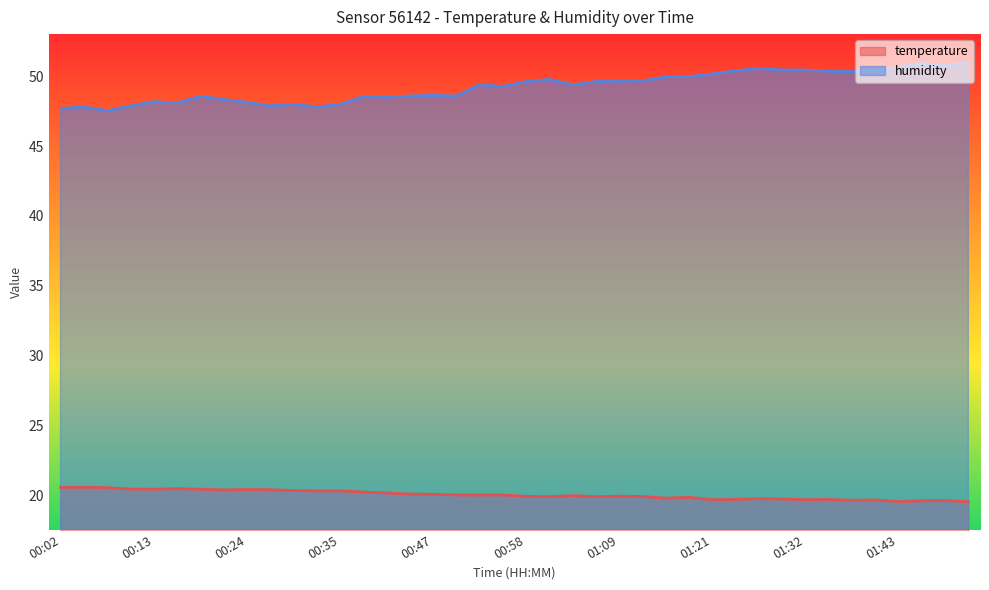

Which series changed the most between 00:10 and 01:32?

humidity